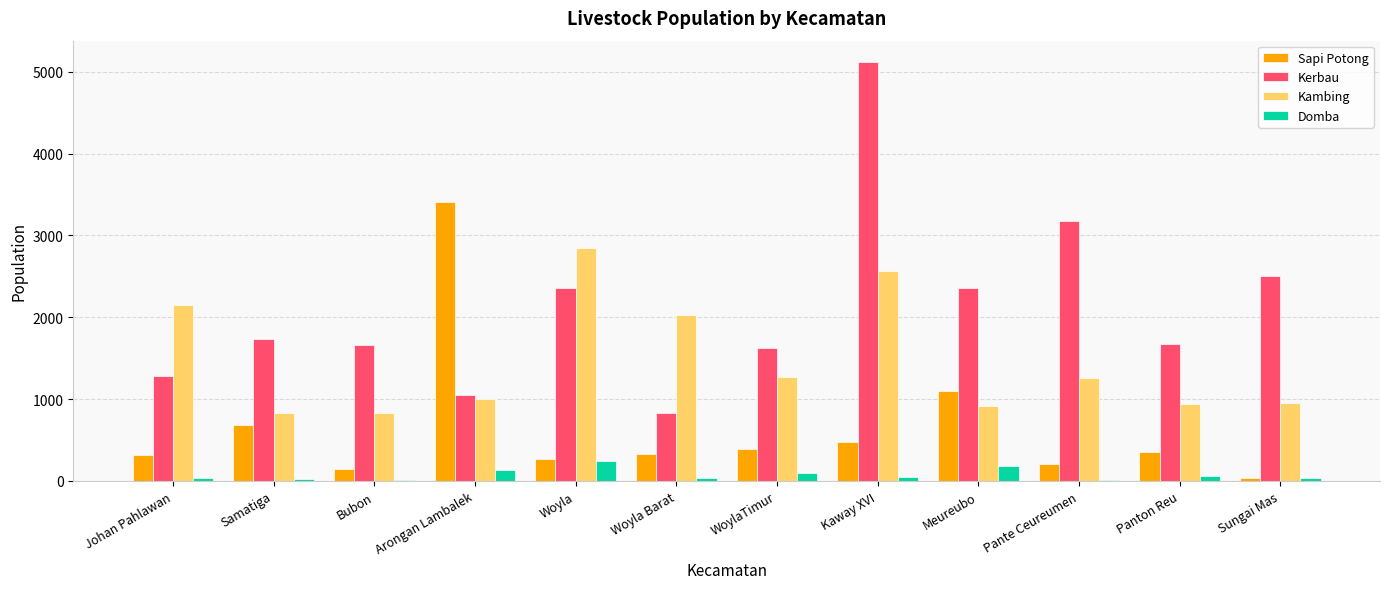

At which category is the sum across all series the highest?

Kaway XVI